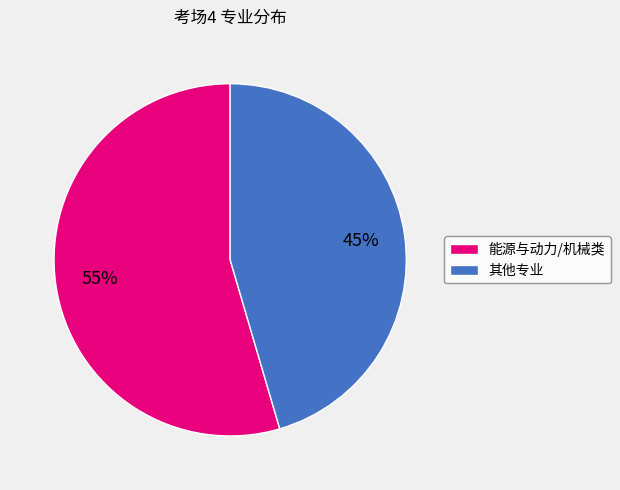

Is the sum of 其他专业 and 能源与动力/机械类 greater than half?

Yes